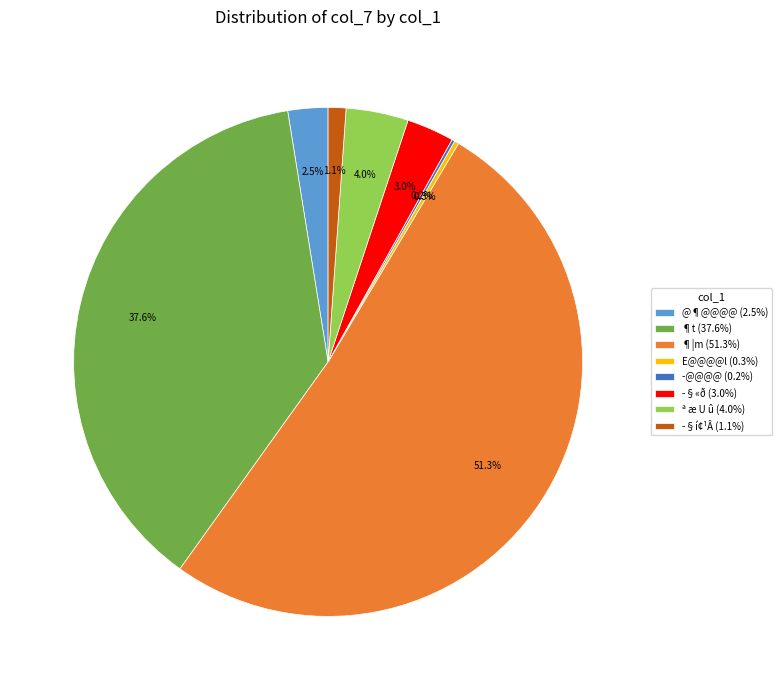

What is the ratio of the value at ª æ U û (4.0%) to the value at @¶@@@@ (2.5%)?

1.6